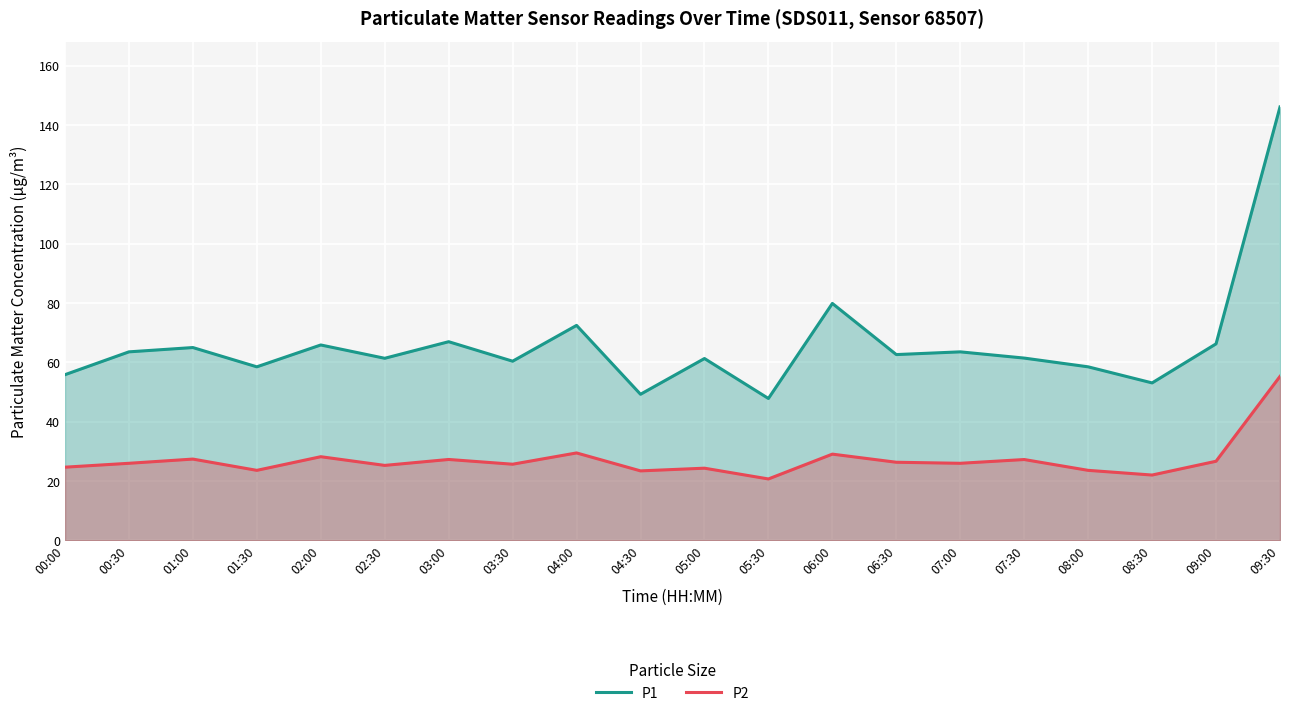

How many interior local valleys does the P2 series have?

7